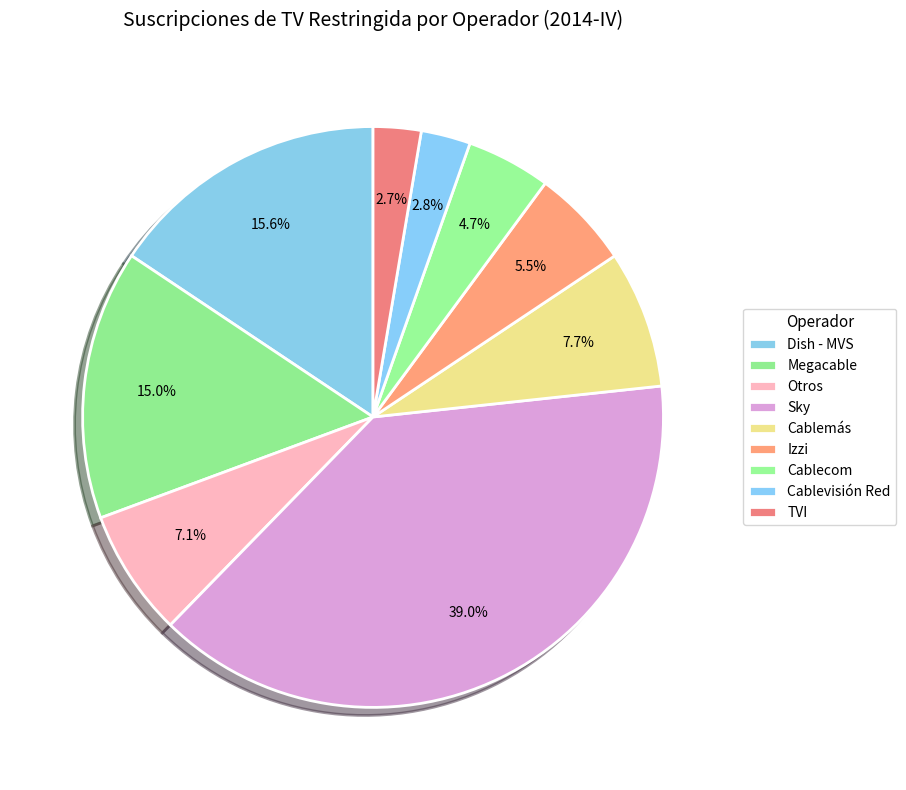

Count the number of slices in the pie.

9